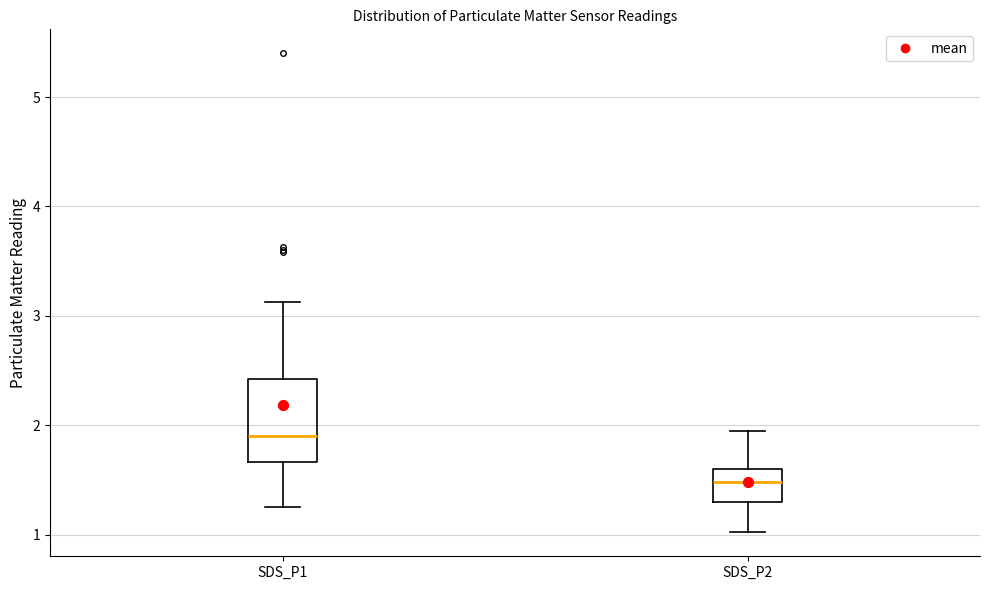

Reading left to right, read every box against the y-axis: the position of its median line, the range the box covers, and the ends of its whiskers. The values are not printed on the chart, so give them approximately, as read against the axis.

SDS_P1: median 1.9, box 1.7 to 2.4, whiskers 1.3 to 3.1
SDS_P2: median 1.5, box 1.3 to 1.6, whiskers 1.0 to 2.0